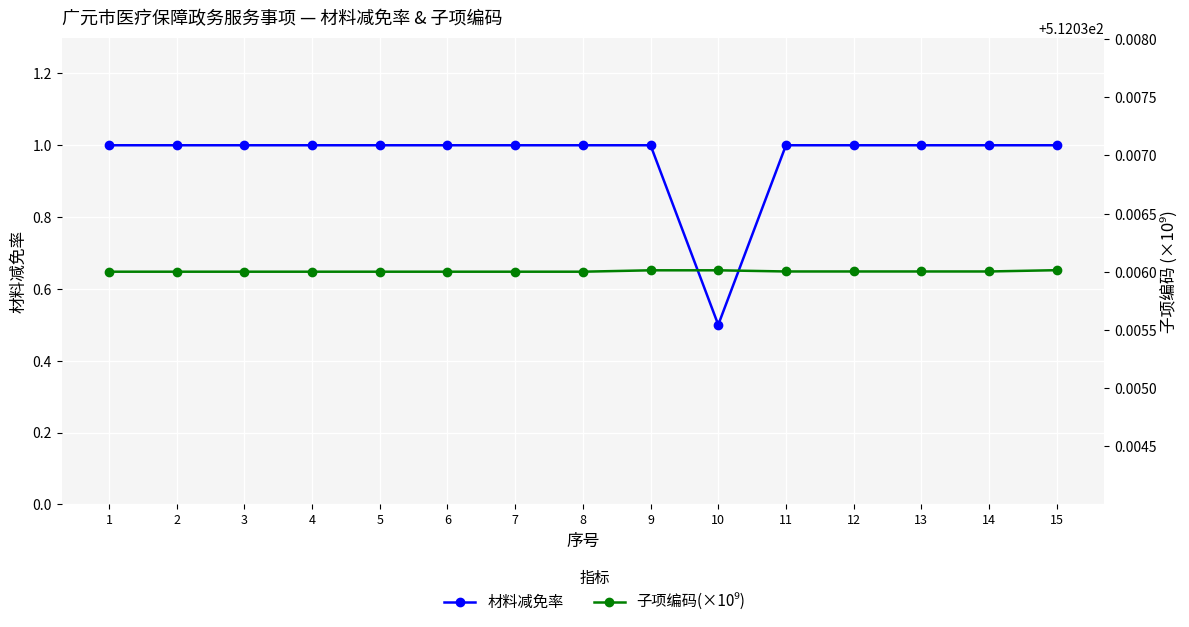

In 子项编码(×10⁹), how many points are lower than both neighbors (excluding endpoints)?

4